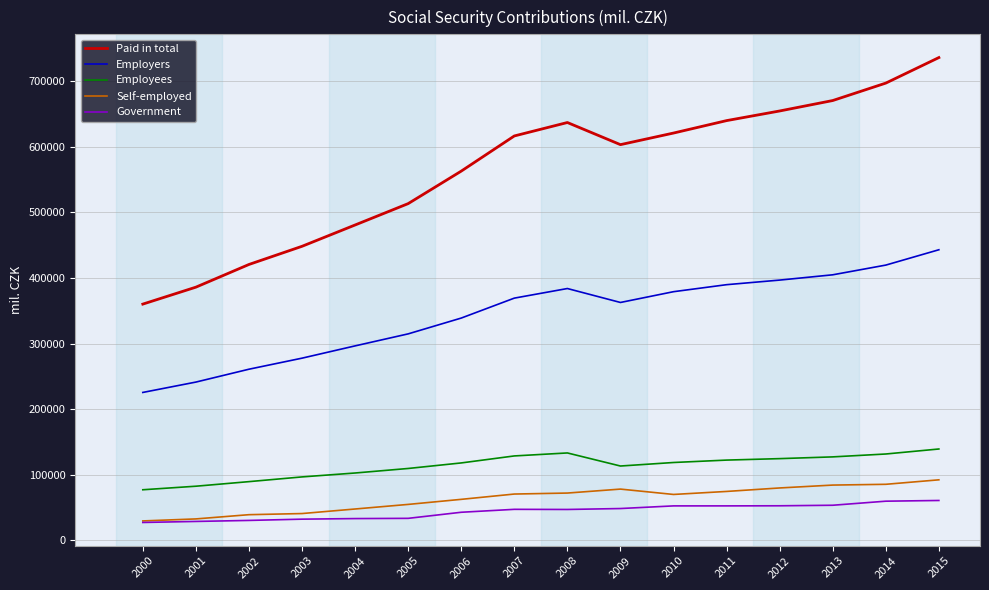

What is the total value across all series at 2003?

896124